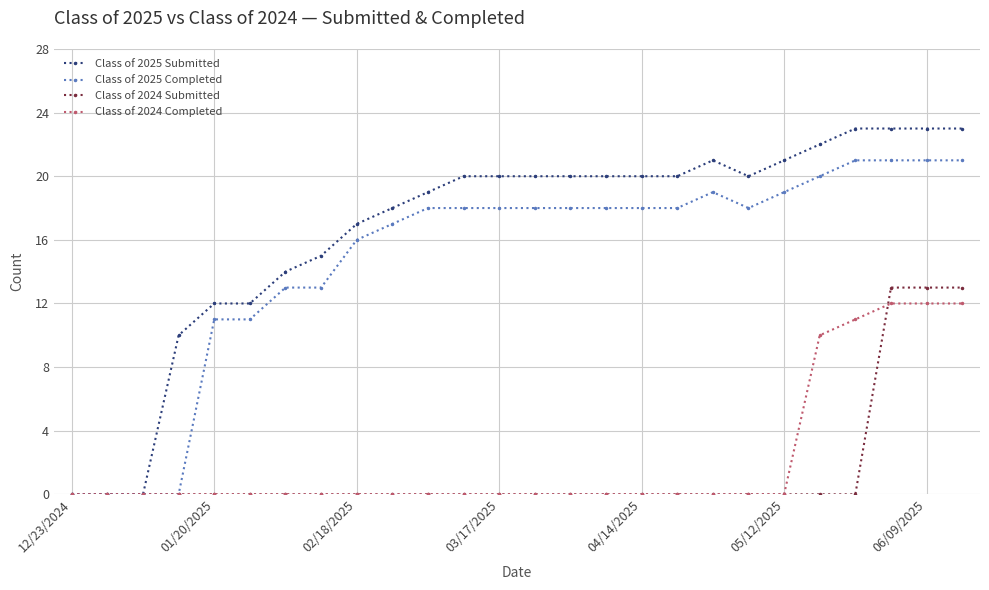

What is the average value of the Class of 2025 Submitted series?

17